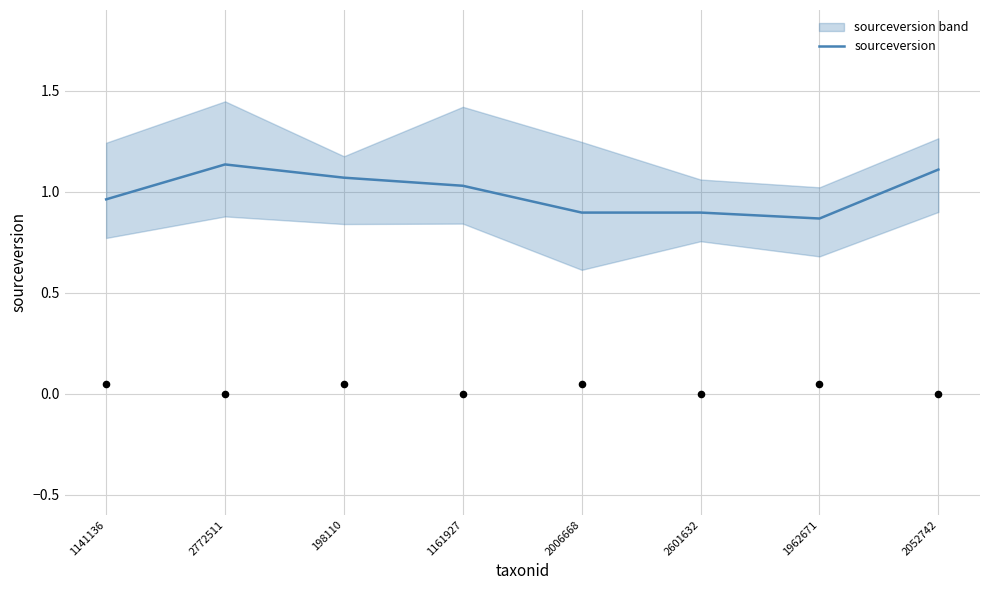

What is the ratio of the value at 198110 to the value at 1161927?

1.0